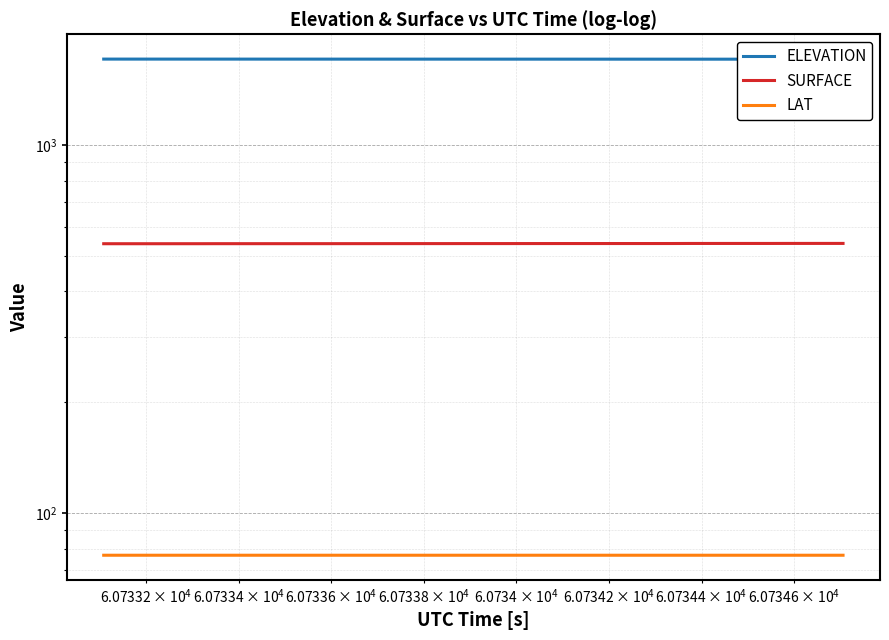

Reading left to right, what are all the values shown in this chart?

ELEVATION: 1710.2	1710.2	1710.2	1710.1	1710.1	1710.1	1710.1	1710.0	1710.0	1710.0	1709.9	1709.9	1709.9	1709.9	1709.8	1709.8	1709.8	1709.8	1709.7	1709.7	1709.7	1709.6	1709.6	1709.6	1709.6	1709.5	1709.5	1709.5	1709.5	1709.4	1709.4	1709.4	1709.3	1709.3	1709.3	1709.3	1709.2	1709.2	1709.2	1709.2
SURFACE: 539.2	539.2	539.2	539.2	539.2	539.2	539.3	539.3	539.3	539.4	539.4	539.4	539.4	539.4	539.5	539.5	539.5	539.6	539.6	539.6	539.6	539.7	539.7	539.7	539.8	539.8	539.8	539.8	539.8	539.8	539.9	540.0	540.0	540.1	540.1	540.1	540.2	540.2	540.2	540.2
LAT: 76.9	76.9	76.9	76.9	76.9	76.9	76.9	76.9	76.9	76.9	76.9	76.9	76.9	76.9	76.9	76.9	76.9	76.9	76.9	76.9	76.9	76.9	76.9	76.9	76.9	76.9	76.9	76.9	76.9	76.9	76.9	76.9	76.9	76.9	76.9	76.9	76.9	76.9	76.9	76.9